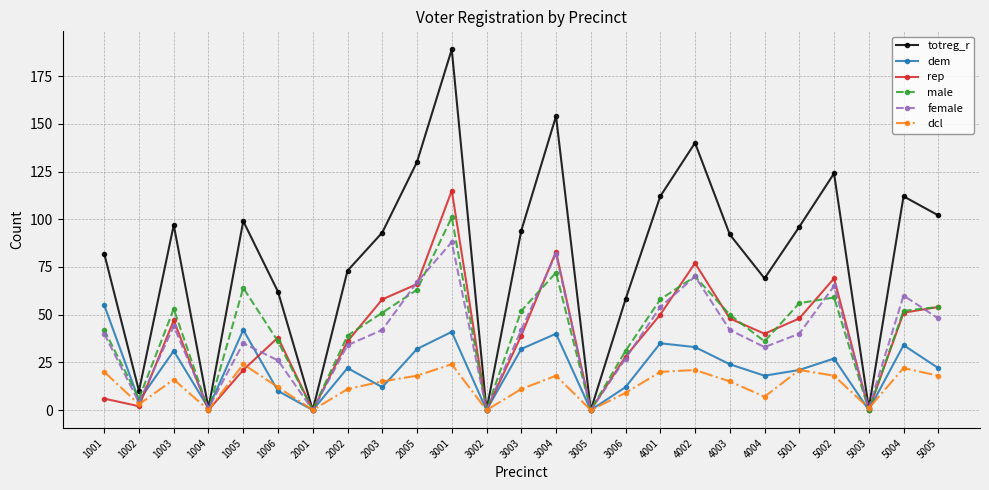

The value of female at 1005 is 20. True or false?

False